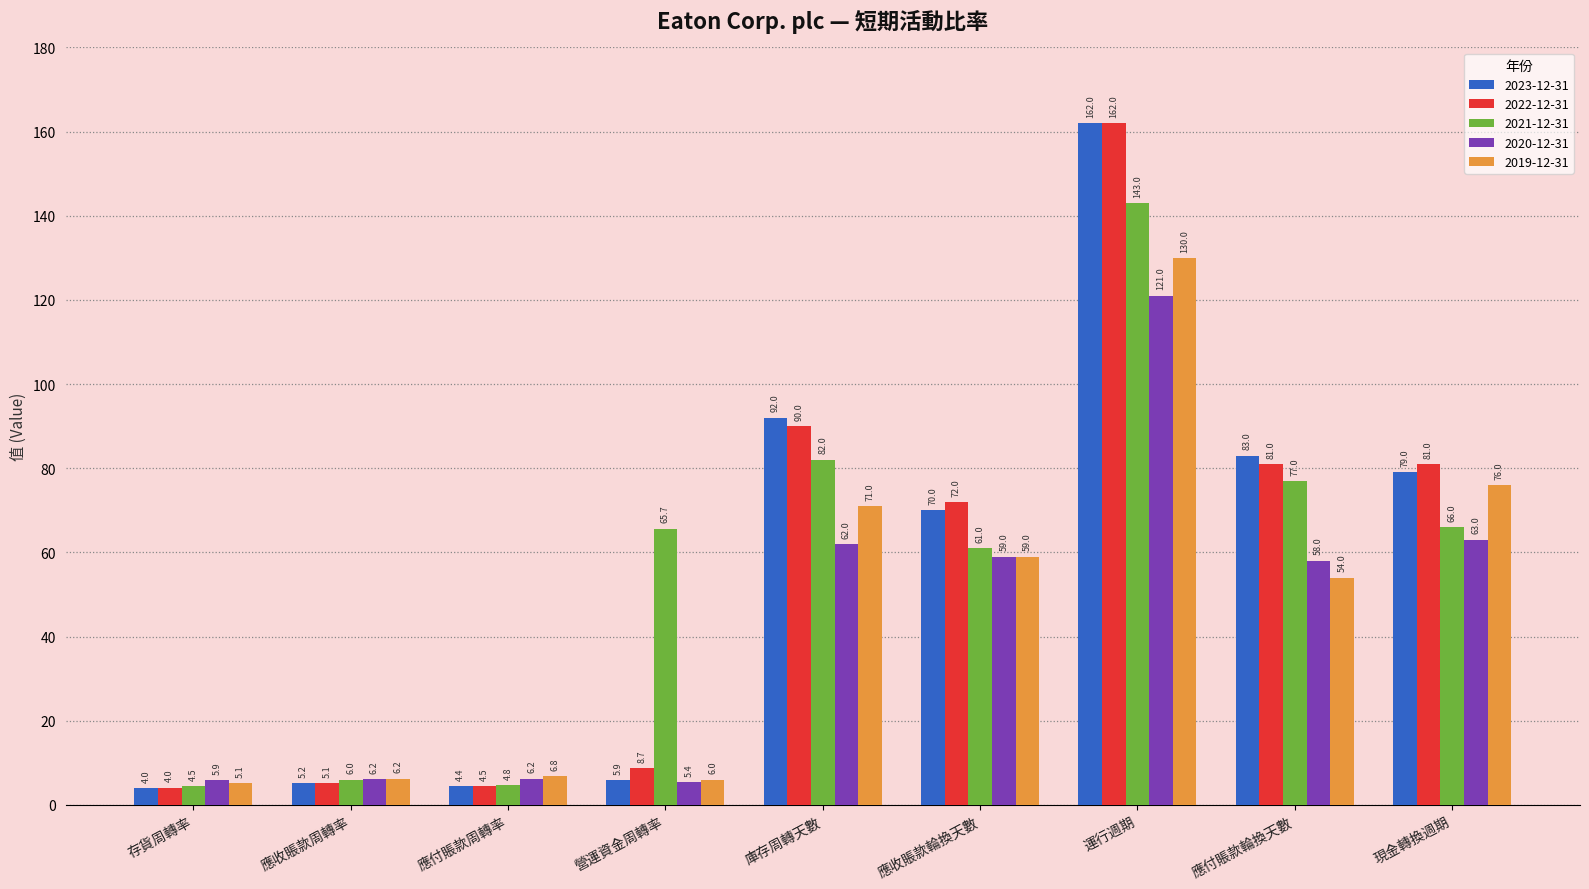

What is the difference between the highest and lowest values at 運行週期?

41.0